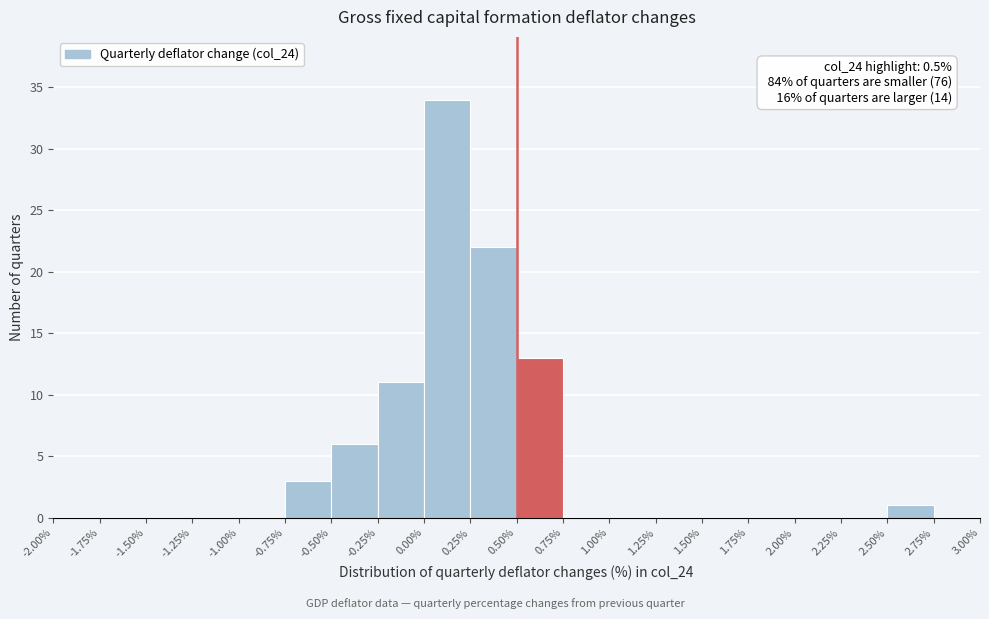

Which range on the x-axis has the tallest bar?

0.00% to 0.25%